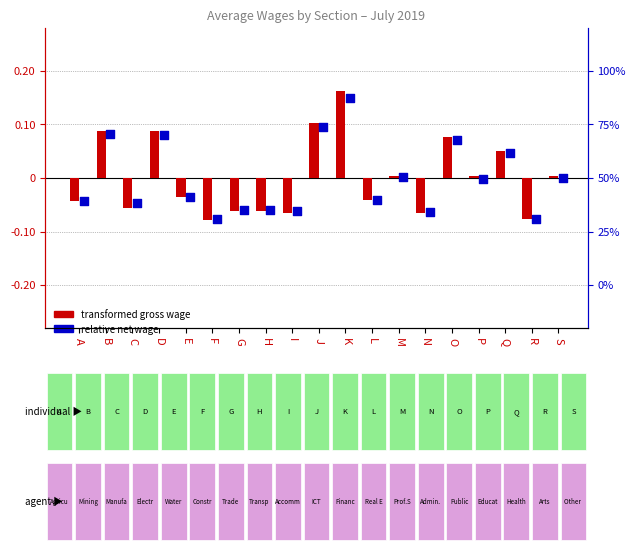

What are all the series names shown in the legend?

transformed gross wage, relative net wage